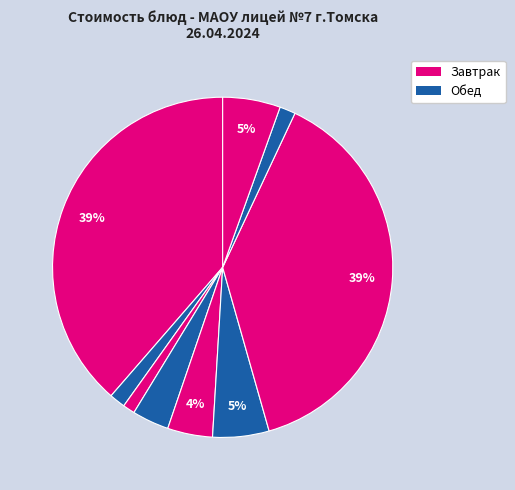

How many slices are in this pie chart?

9